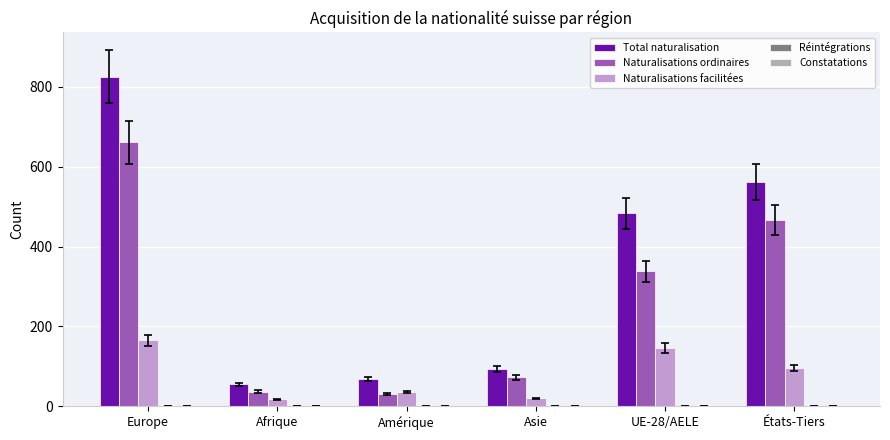

Which series changed the most between Amérique and États-Tiers?

Total naturalisation